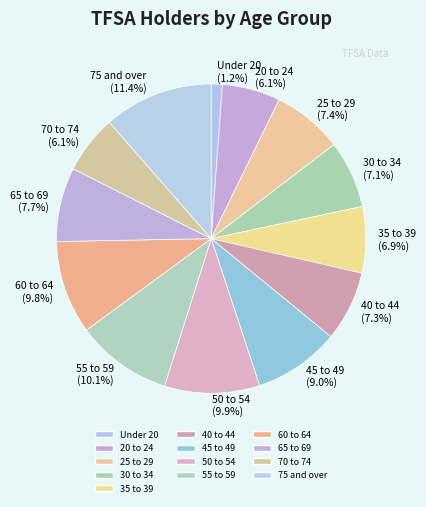

Does Under 20 account for over 50% of the chart?

No